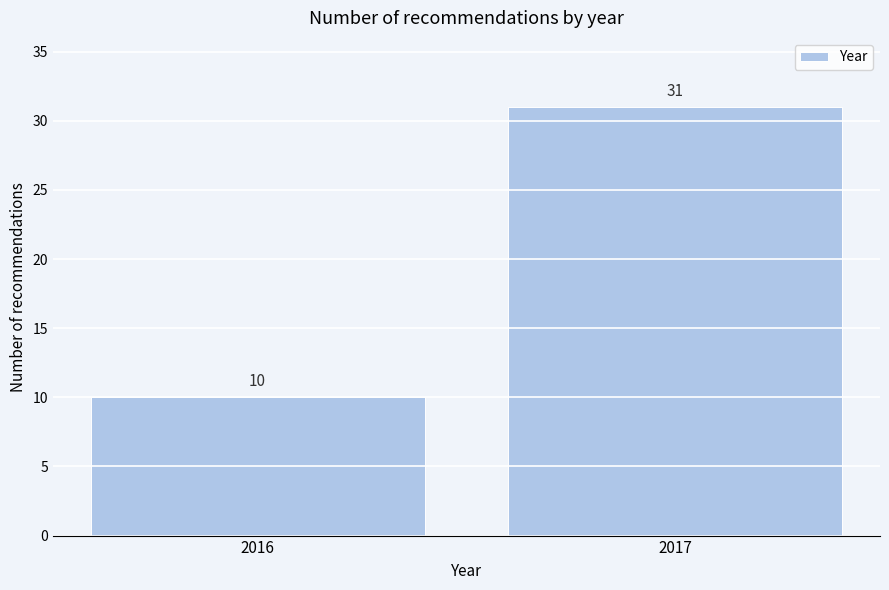

Reading left to right, what are all the values shown in this chart?

10	31